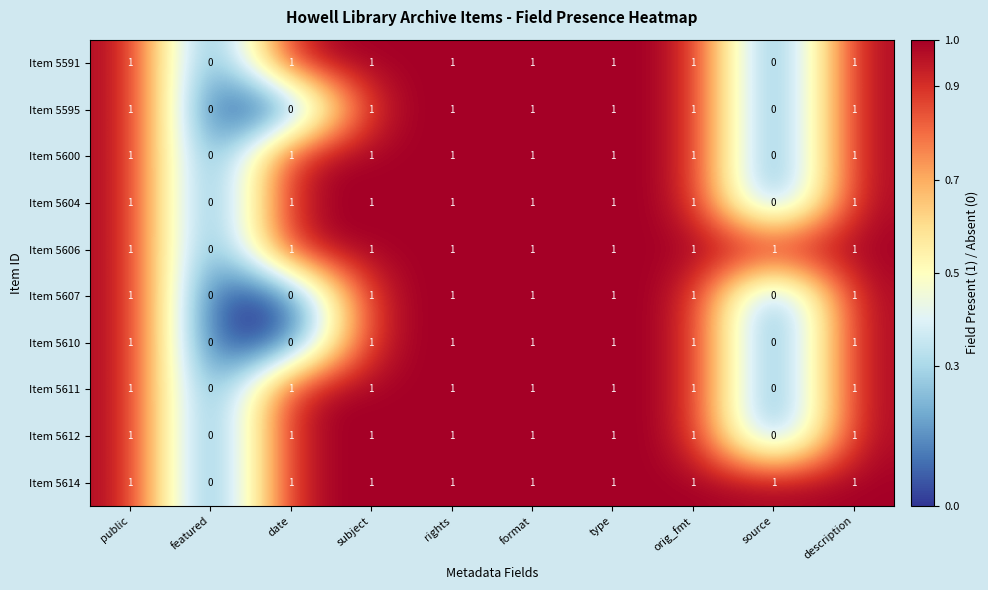

The Item 5595 series shows 1 at subject. True or false?

True